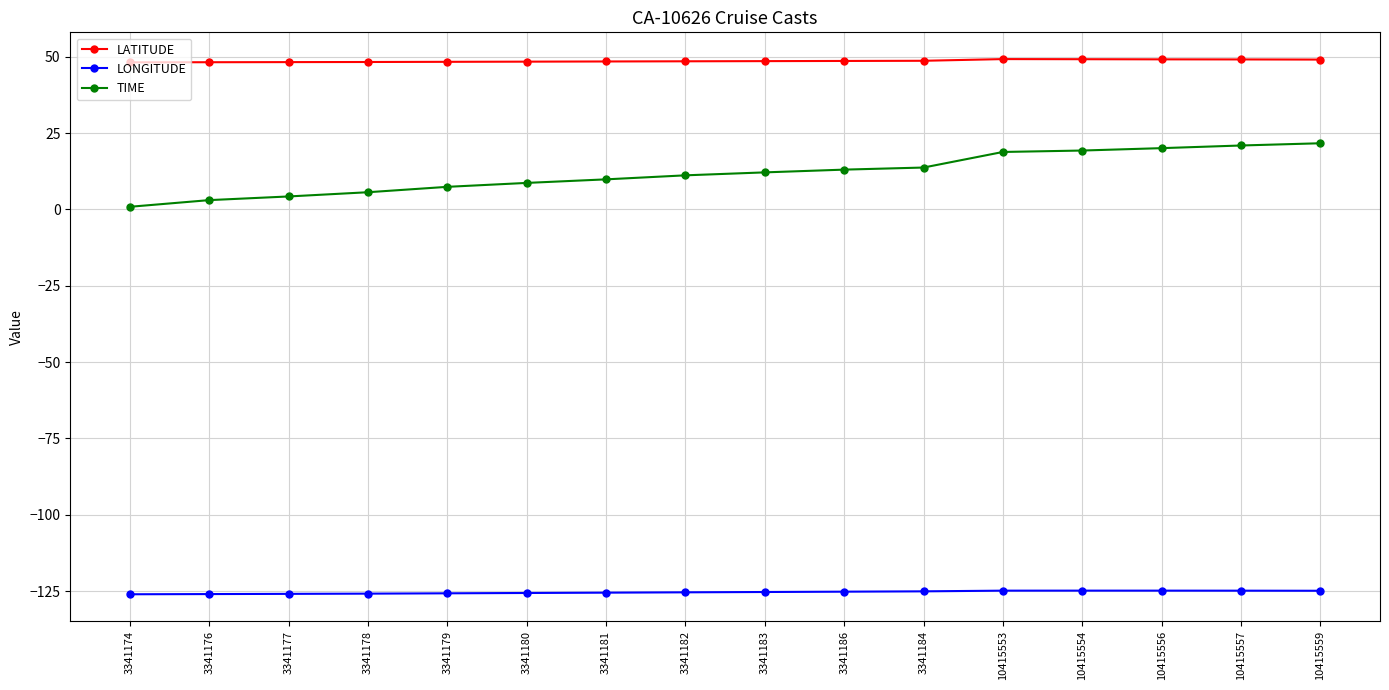

Does the chart have visible grid lines?

Yes